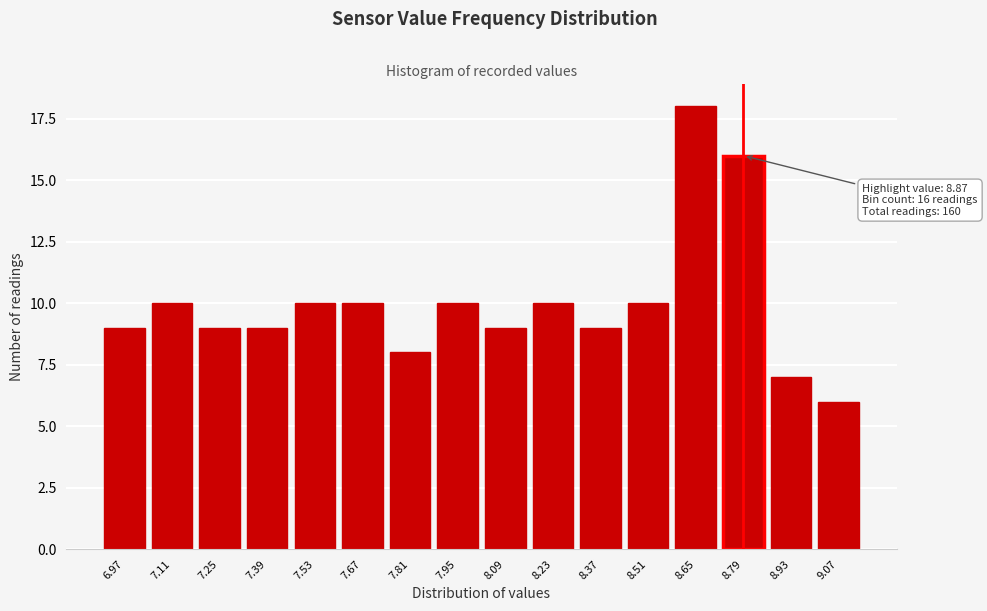

Reading left to right, transcribe all the data shown in this chart.

9	10	9	9	10	10	8	10	9	10	9	10	18	16	7	6